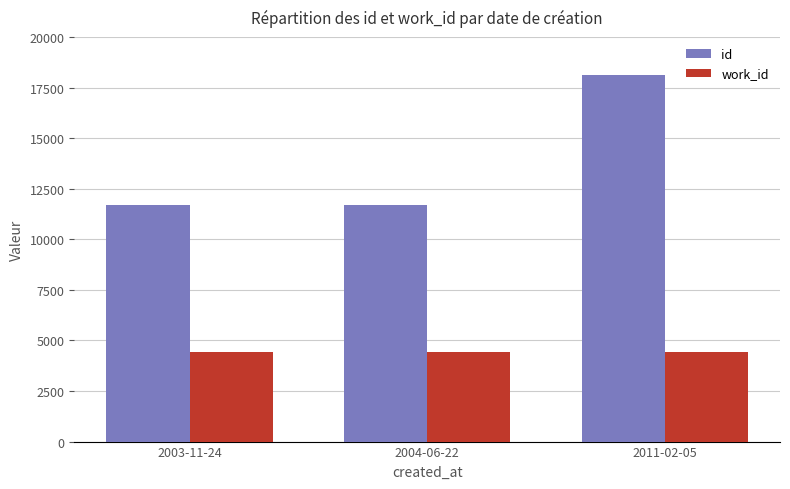

Rank the series by their maximum value, from highest to lowest.

id, work_id